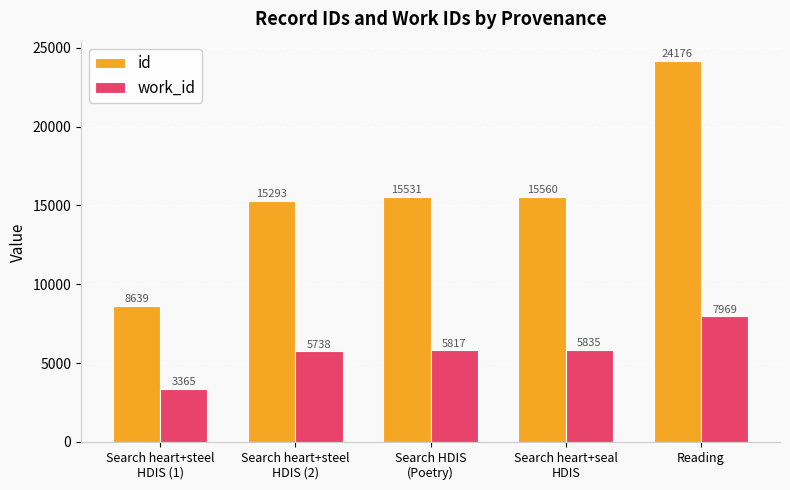

Is the value of work_id at Search heart+steel
HDIS (2) greater than the value of id at Search heart+seal
HDIS?

No